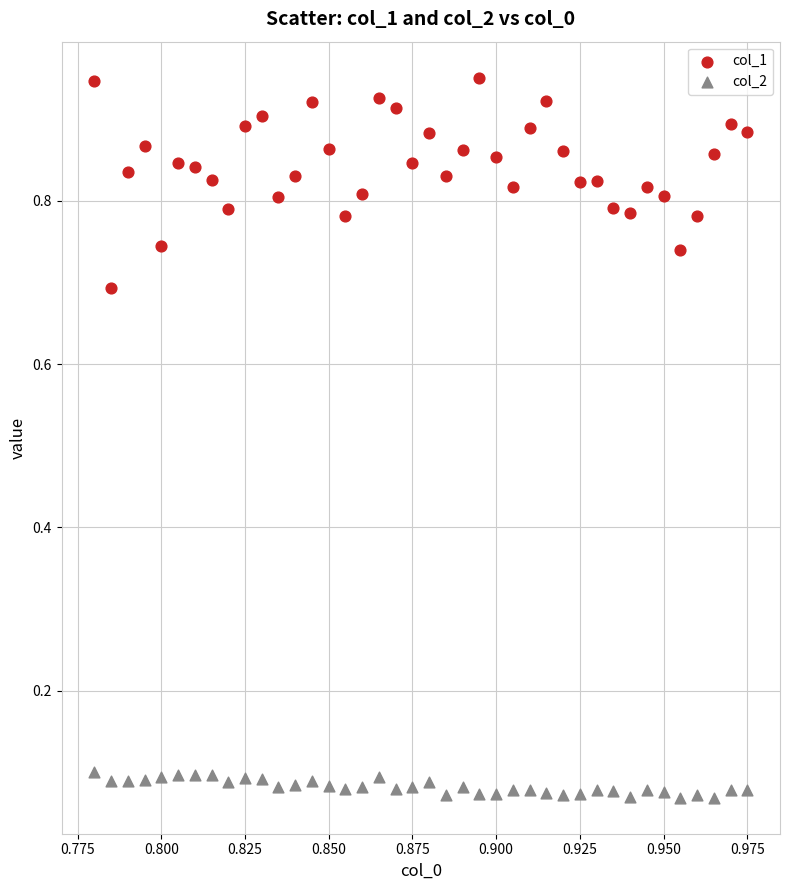

Which series has the largest Y range (max minus min)?

col_1